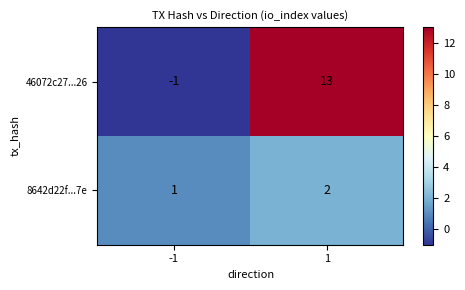

The 46072c27...26 series shows -1 at -1. True or false?

True